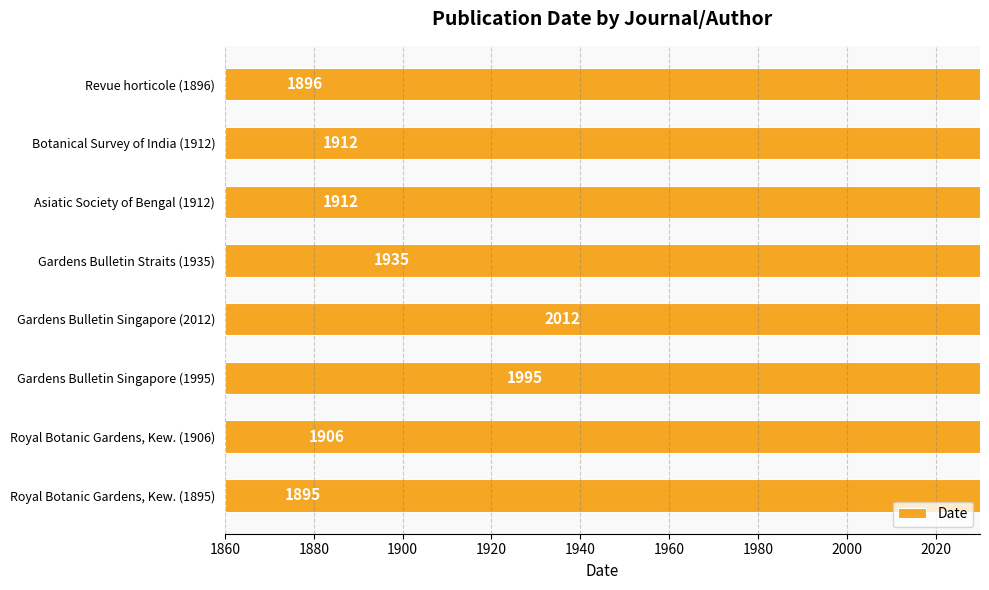

The value at Asiatic Society of Bengal (1912) is 418. True or false?

False